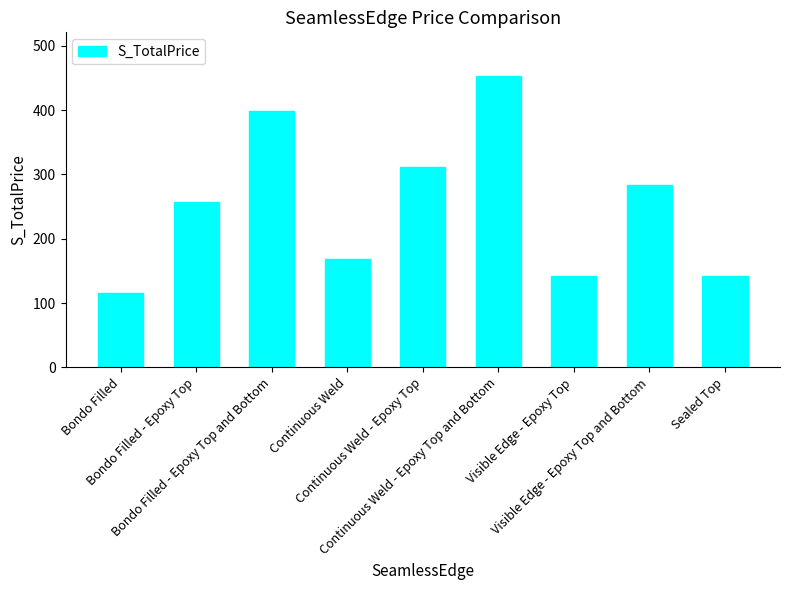

What is the change in value from Bondo Filled - Epoxy Top to Visible Edge - Epoxy Top?

-115